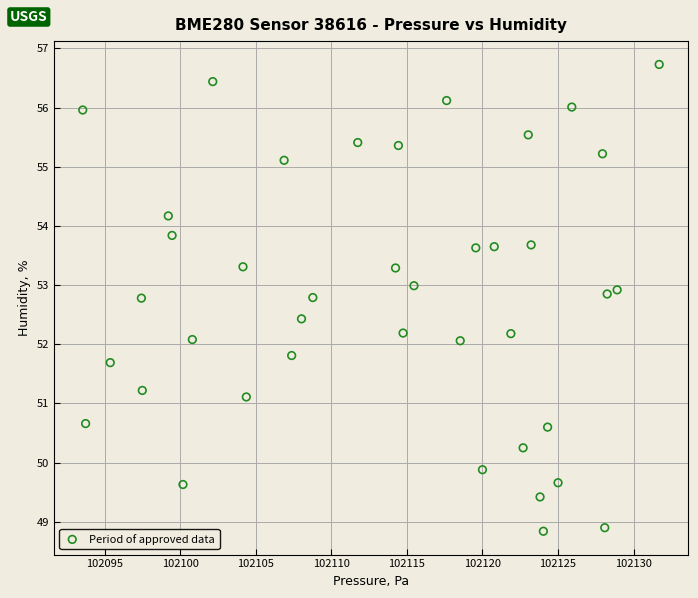

What is the range of Y values (max minus min)?

7.9